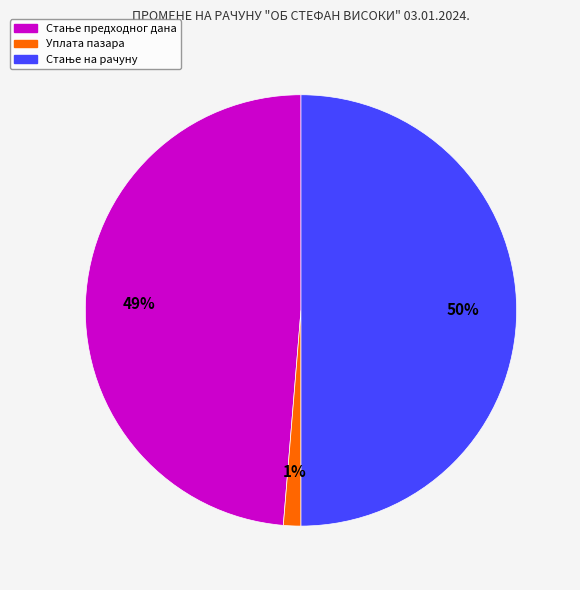

True or false: Уплата пазара accounts for 11% of the total.

False